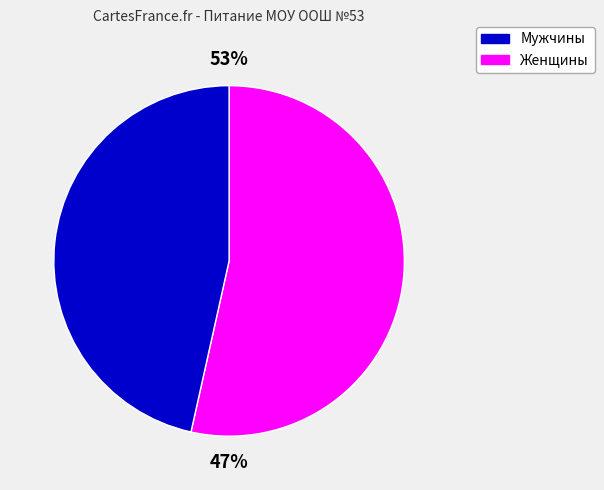

Rank the series at октябрь from highest to lowest value.

Женщины (чётные), Мужчины (нечётные)